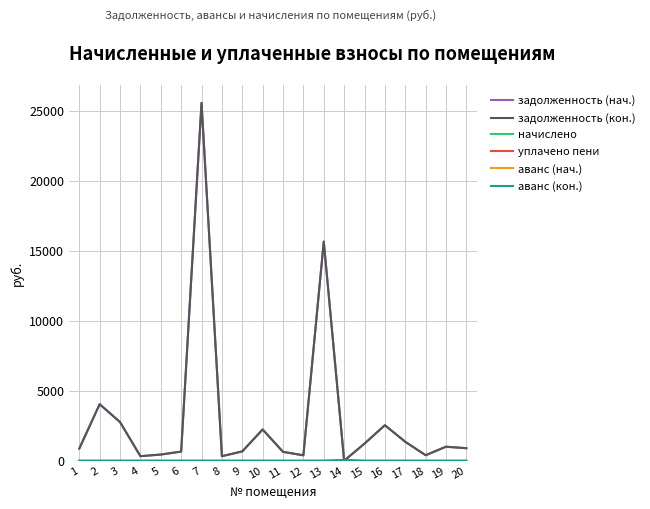

At how many categories does at least one series exceed 1927?

6